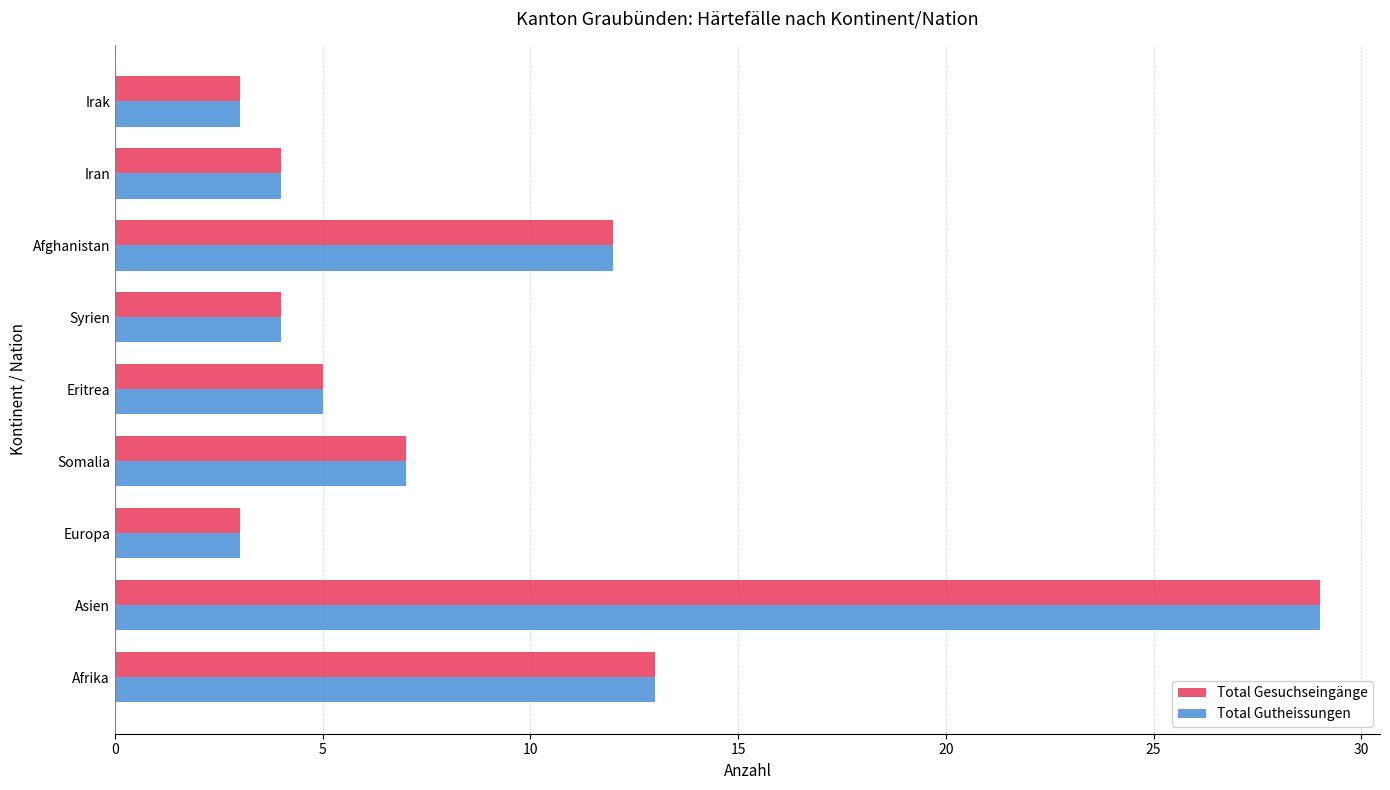

What is the difference between the second highest and minimum values in the Total Gesuchseingänge series?

10